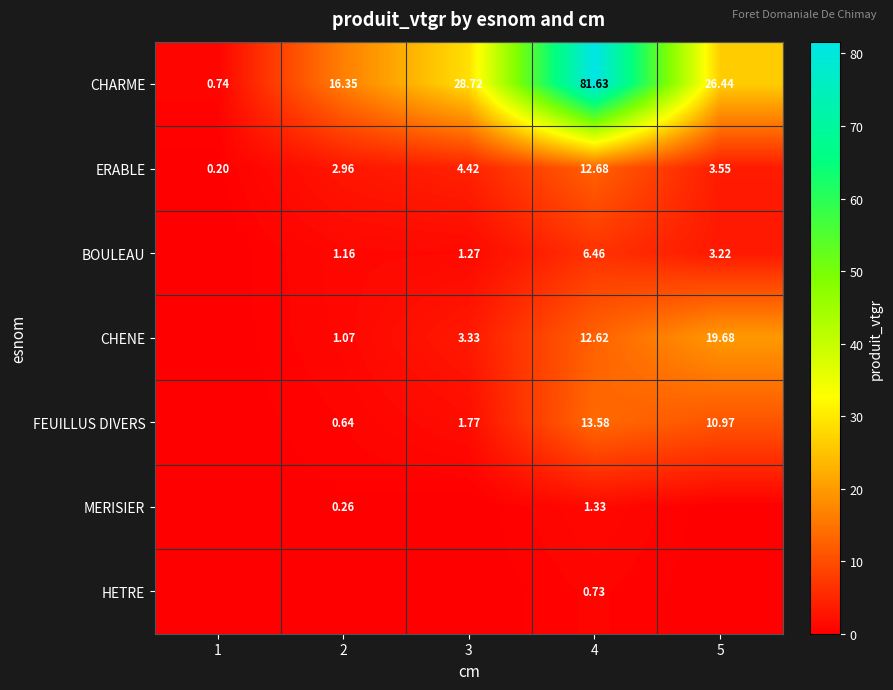

Rank the categories by CHARME value from lowest to highest.

1, 2, 5, 3, 4